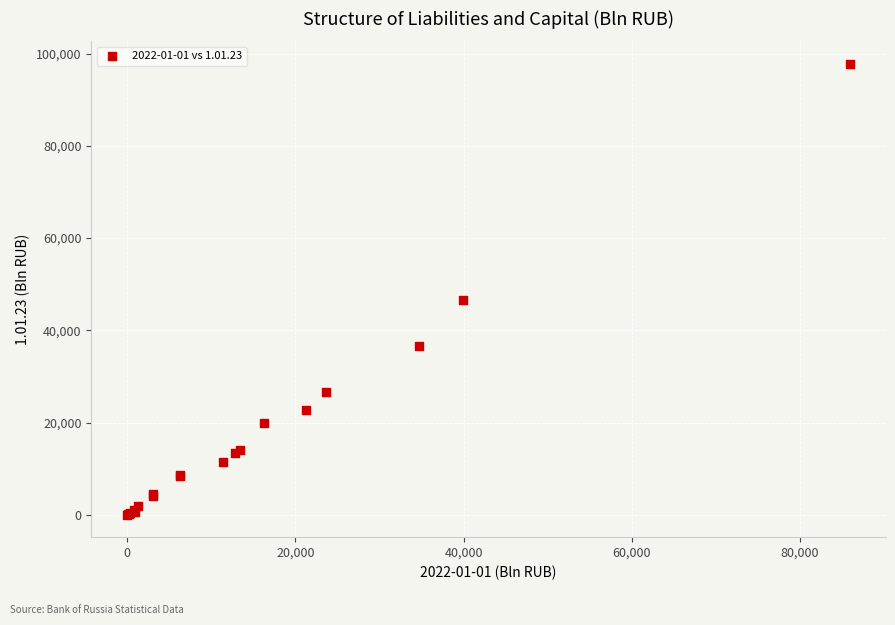

What Y value in the scatter plot is closest to 48901?

46652.6